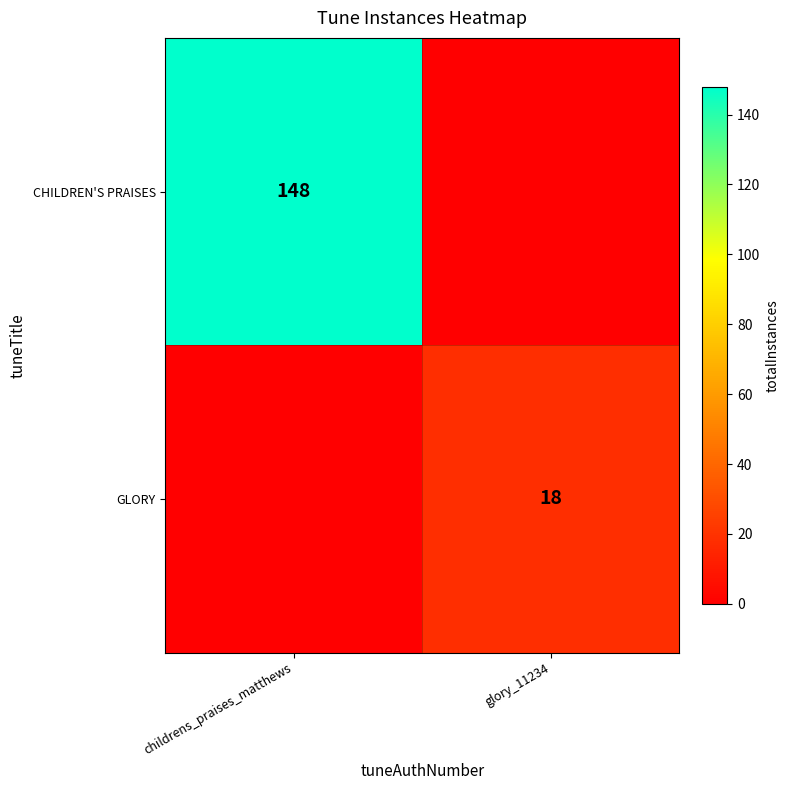

What is the difference between the highest and lowest values at glory_11234?

18